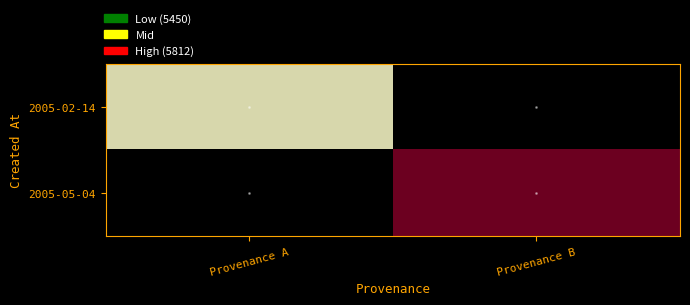

The 2005-02-14 series shows 5450.0 at Provenance A. True or false?

True